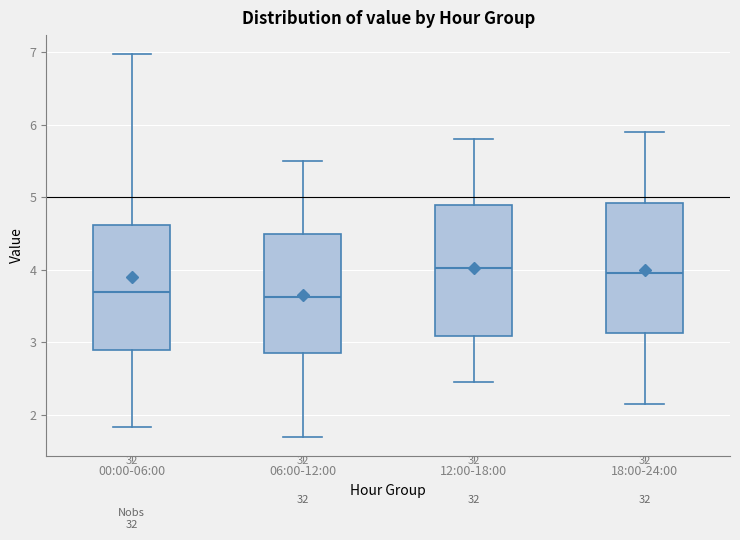

Where is the upper edge of the box for 06:00-12:00 on the y-axis? The values are not printed on the chart, so give them approximately, as read against the axis.

4.5